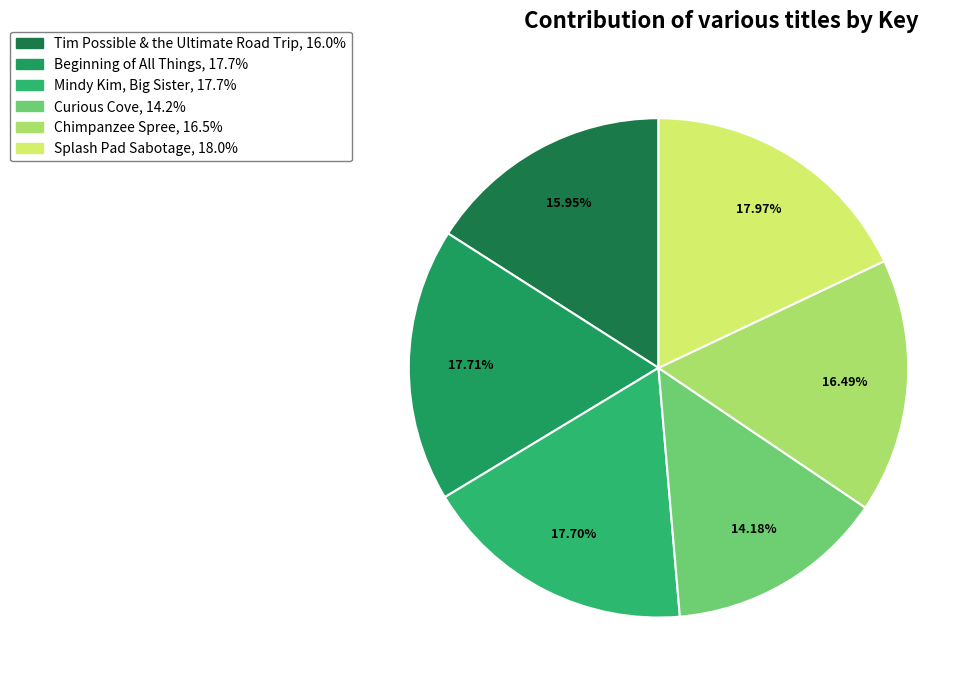

The Tim Possible & the Ultimate Road Trip slice represents 26% of the pie. True or false?

False